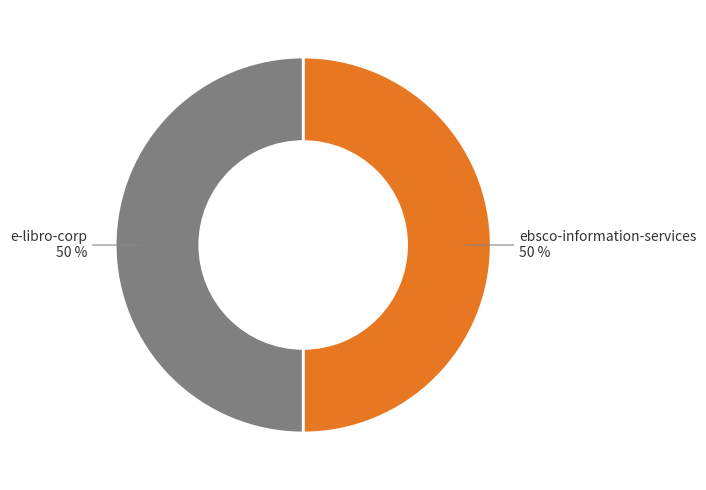

To the nearest percent, what is the average slice percentage?

50%